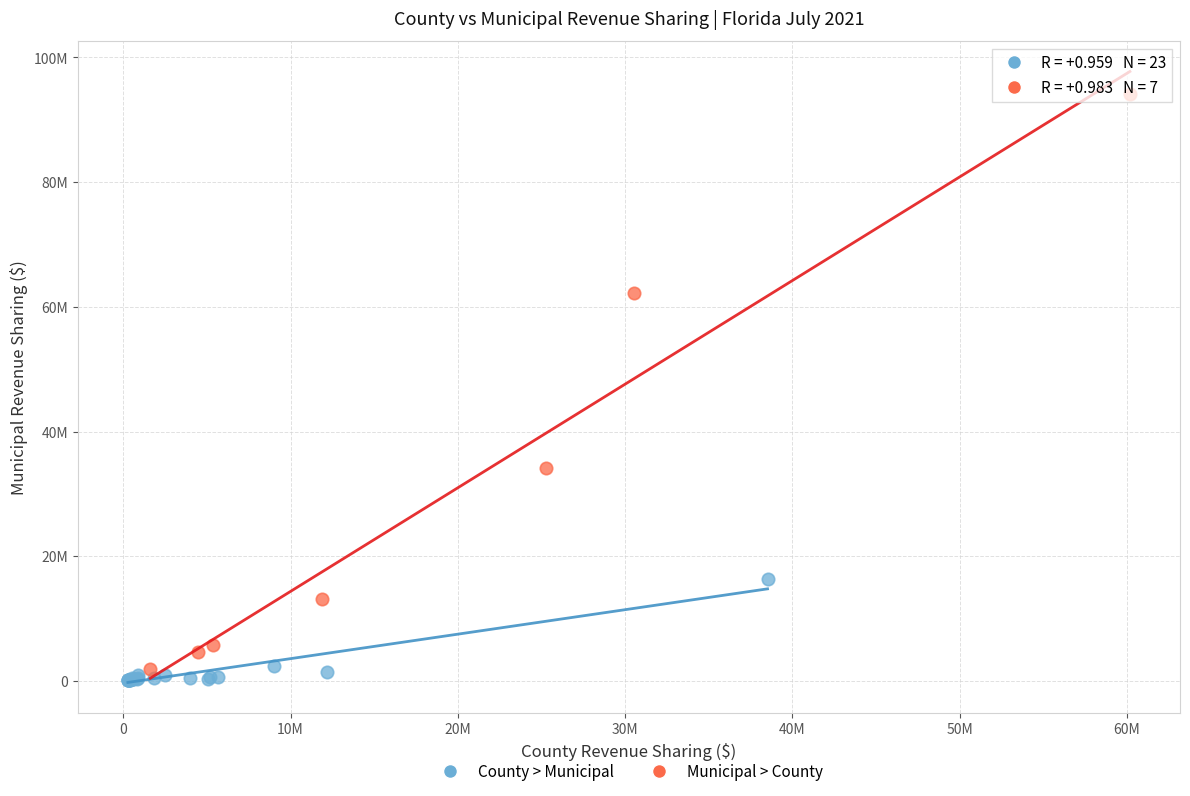

Which series reaches the minimum Y coordinate?

County > Municipal